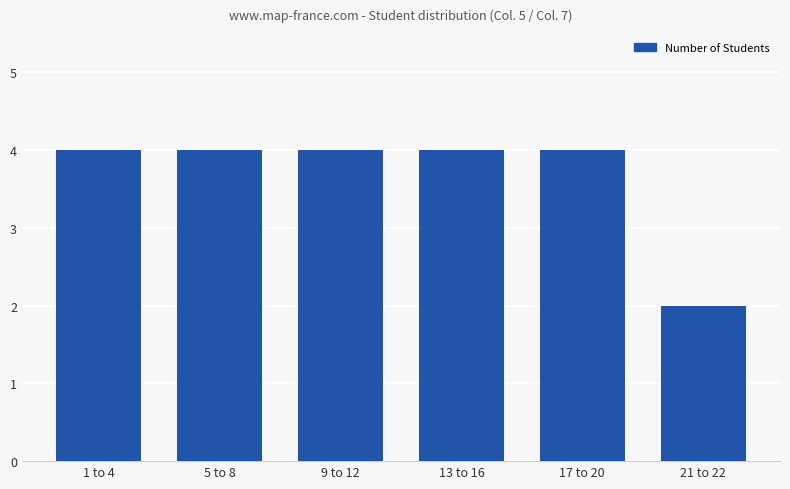

What is the sum of the values at 17 to 20 and 21 to 22?

6